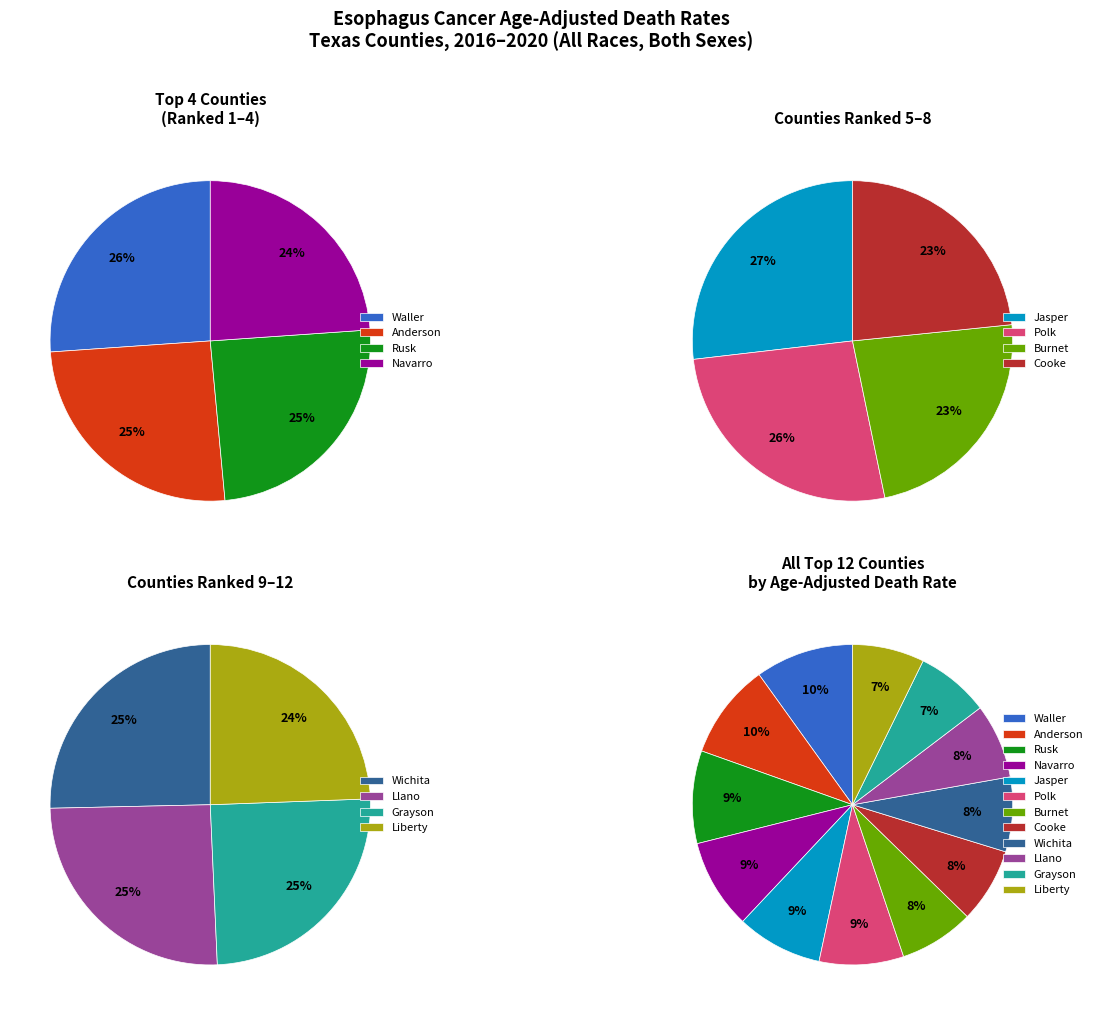

What is the change in value from Rusk County to Burnet County?

-1.3